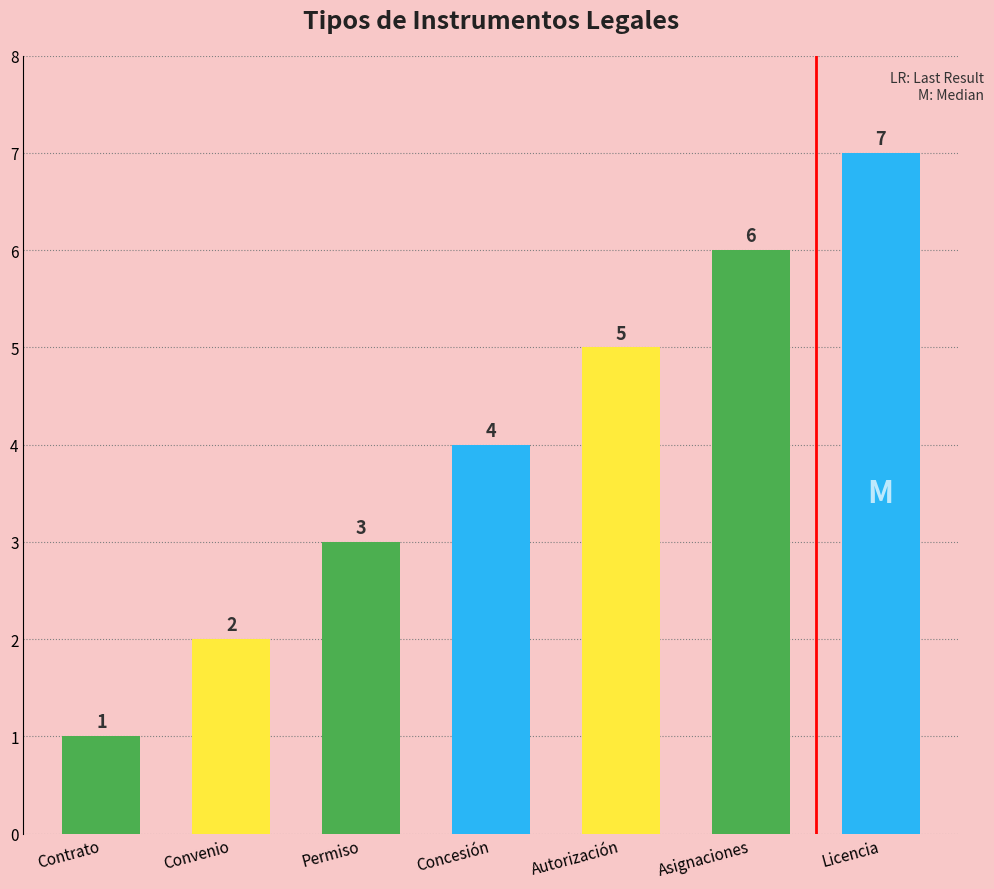

Are the bars horizontal?

No